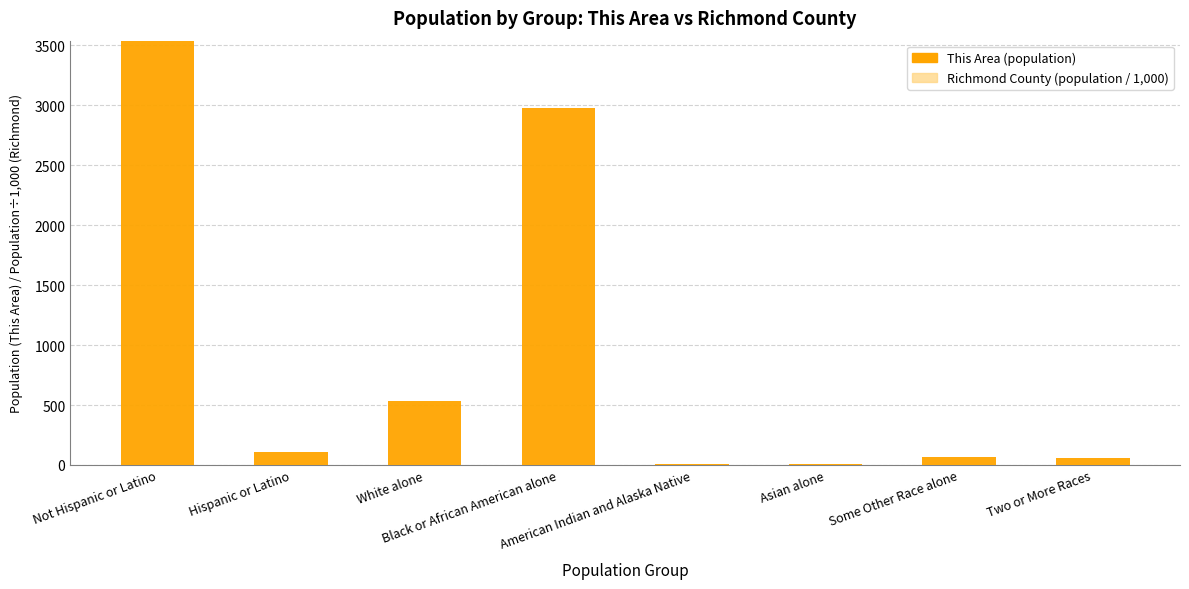

What is the sum of all values?

7290